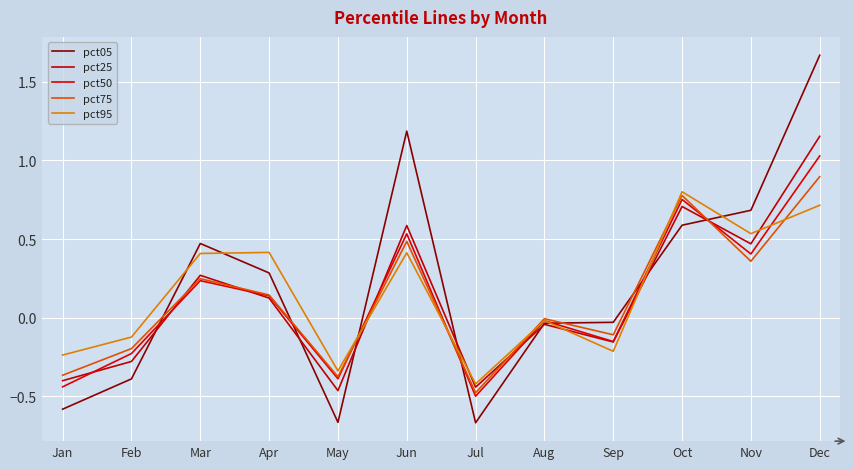

What is the difference between the second highest and minimum values in the pct75 series?

1.3